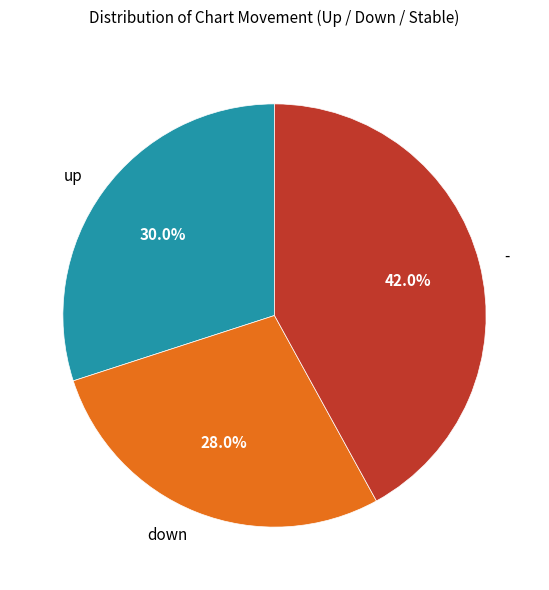

What percentage is the up slice, to the nearest percent?

30%